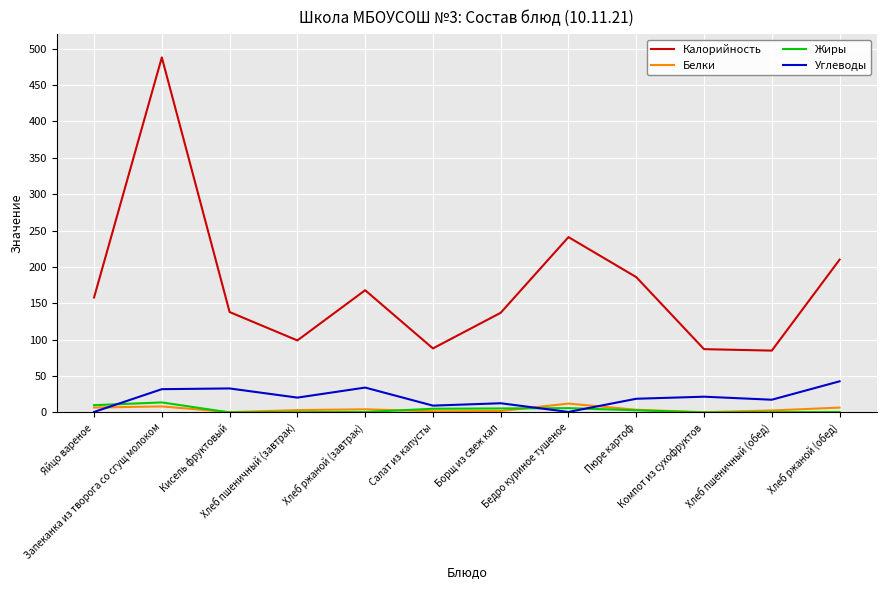

True or false: Жиры and Калорийность intersect in this chart.

False